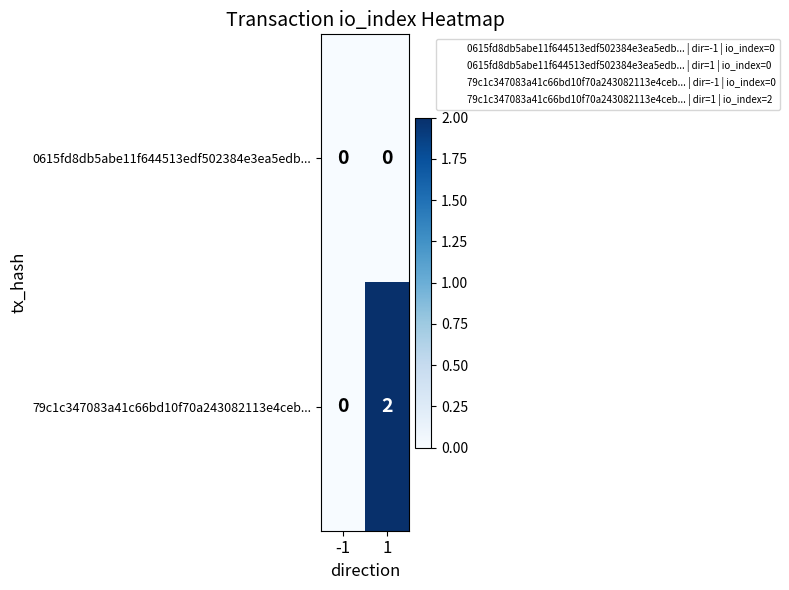

Reading left to right, extract all data points from this chart.

0615fd8db5abe11f644513edf502384e3ea5edb...: -1=0	1=0
79c1c347083a41c66bd10f70a243082113e4ceb...: -1=0	1=2